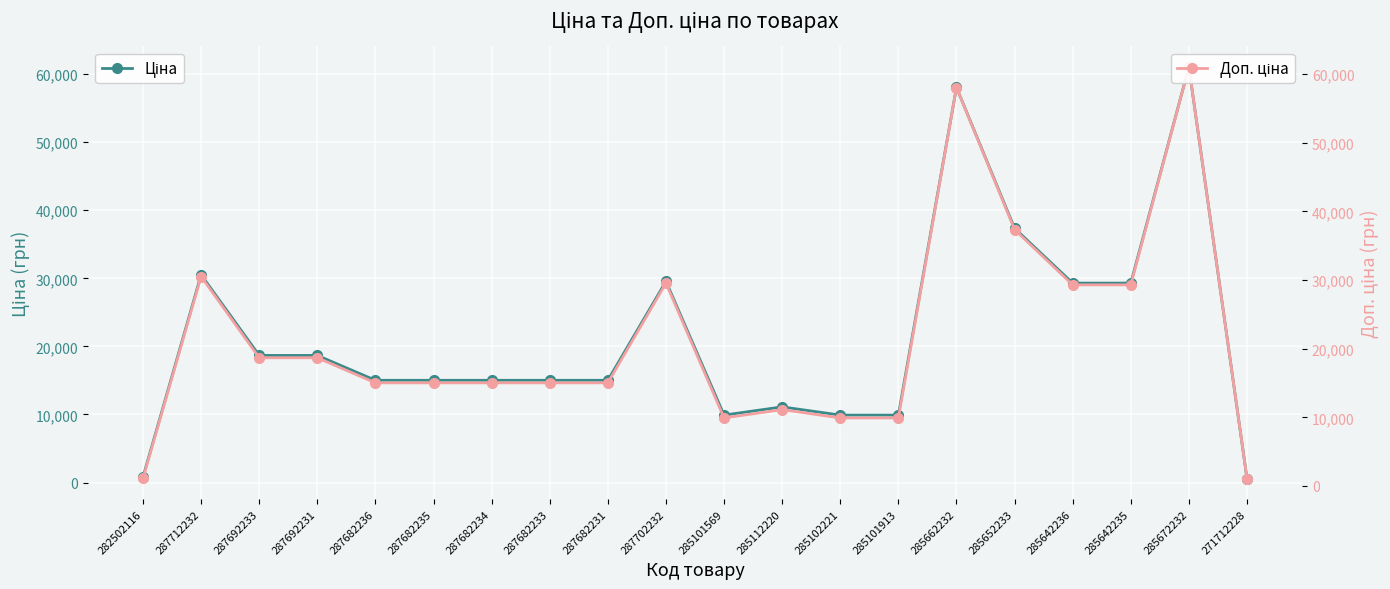

What is the label of the 9th point from the left?

287682231